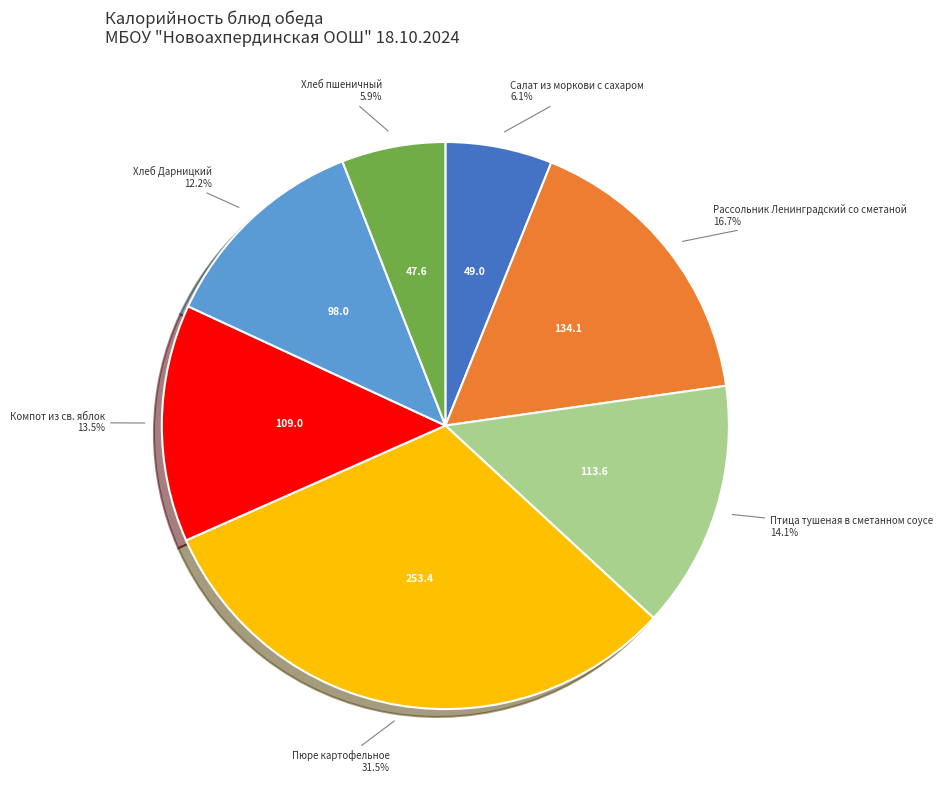

The Рассольник Ленинградский со сметаной slice represents 22% of the pie. True or false?

False